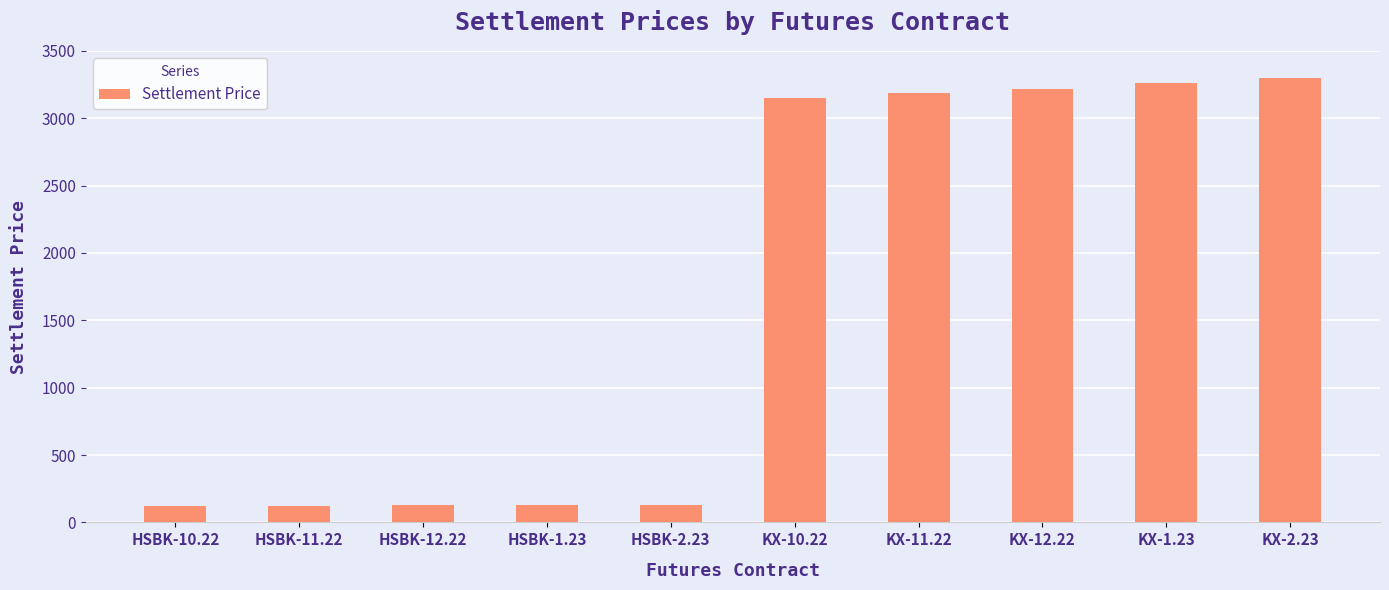

Is it true that the value at KX-2.23 is 927.5?

False